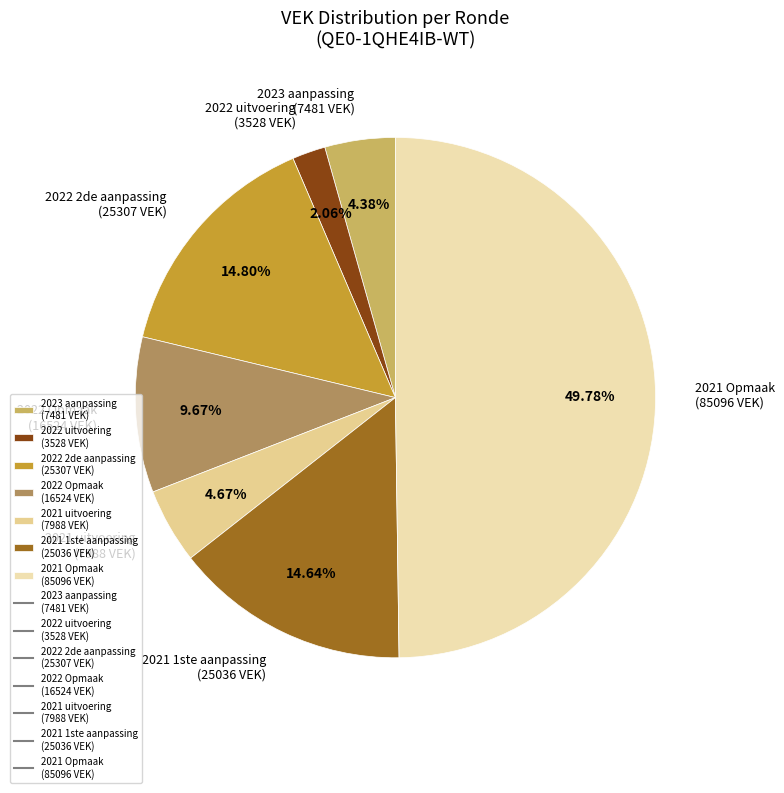

Is the sum of 2021 1ste aanpassing (25036 VEK) and 2021 Opmaak (85096 VEK) greater than half?

Yes